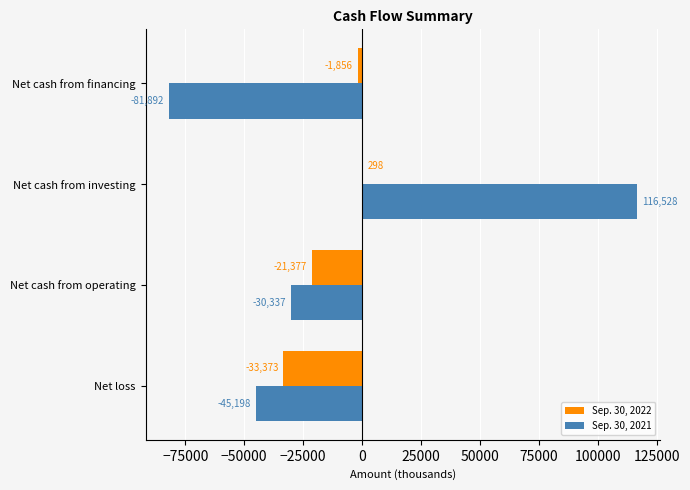

At which label is Sep. 30, 2022 closest to -16537?

Net cash from operating